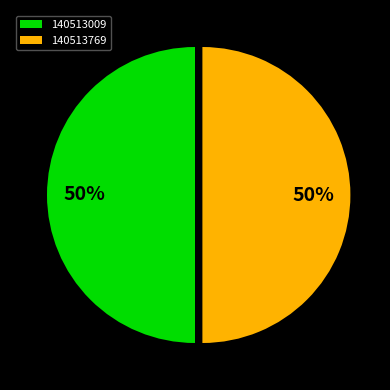

The 140513769 slice represents 38% of the pie. True or false?

False